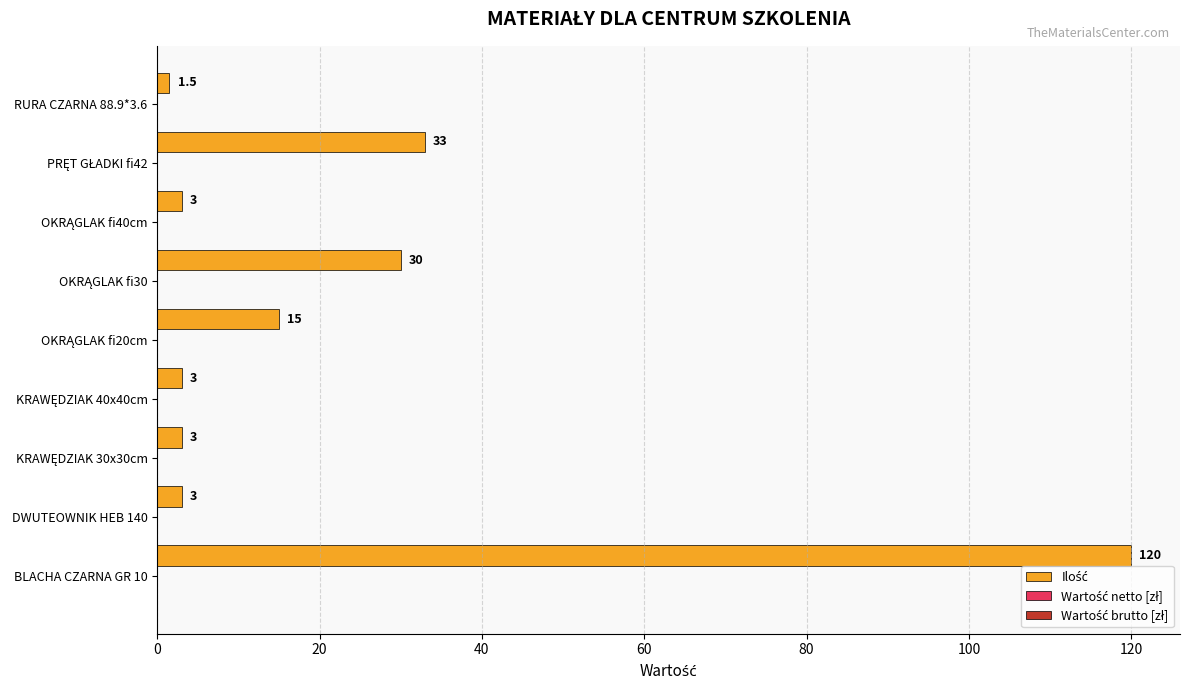

What is the greatest value displayed?

120.0